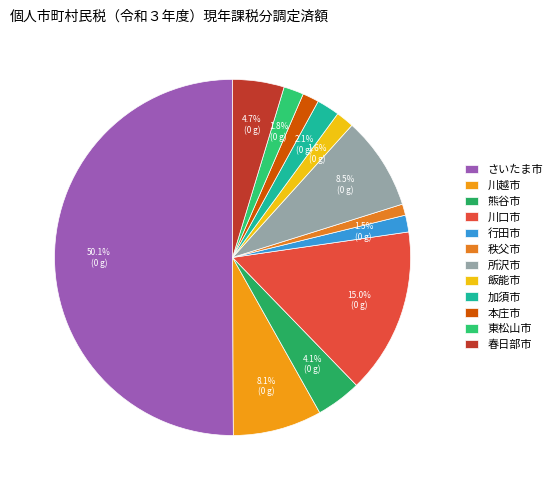

To the nearest percent, what percentage of the pie is 本庄市?

1%